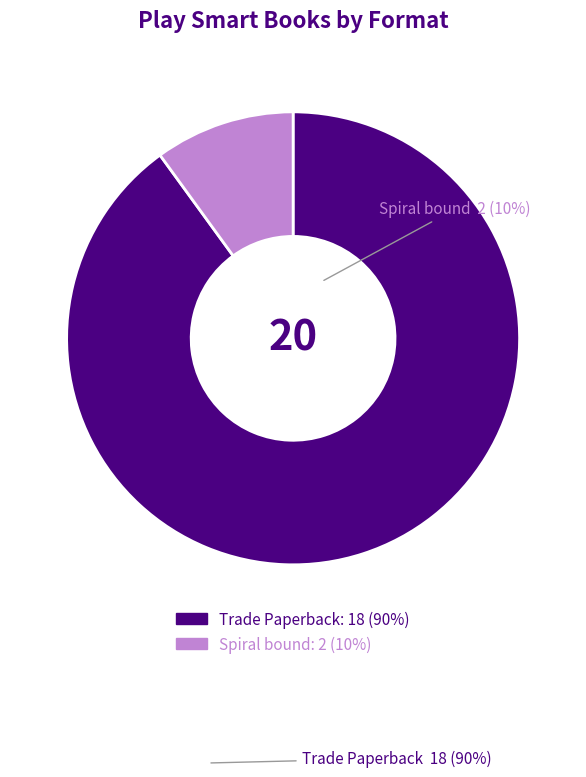

How many slices are in this pie chart?

2